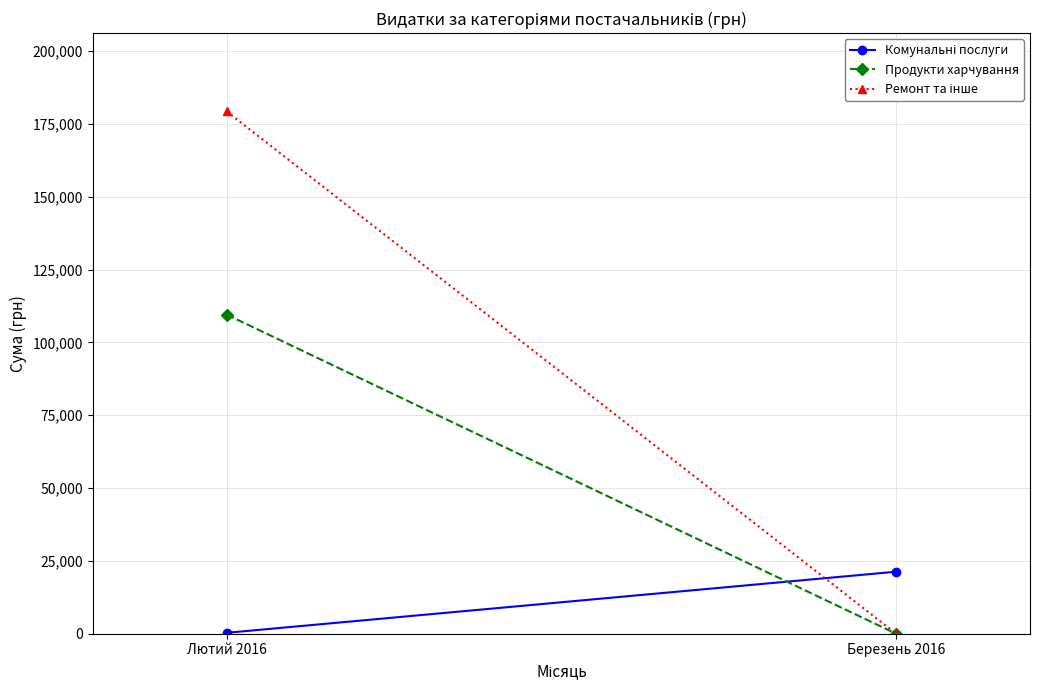

What is the value of the Комунальні послуги point at the 1st from the left?

316.6